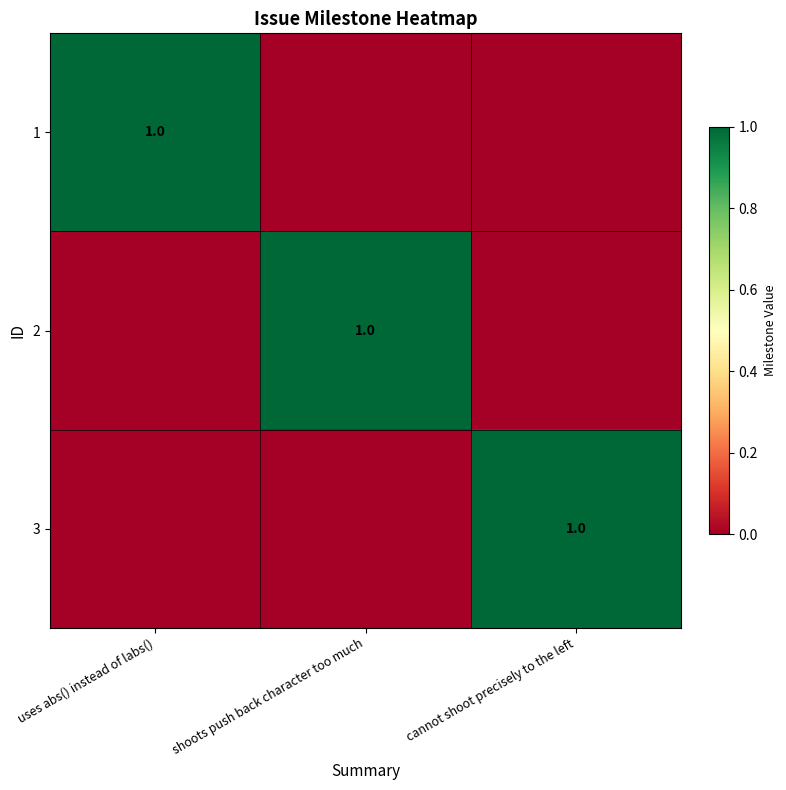

Is it true that 2 equals 2 at shoots push back character too much?

False